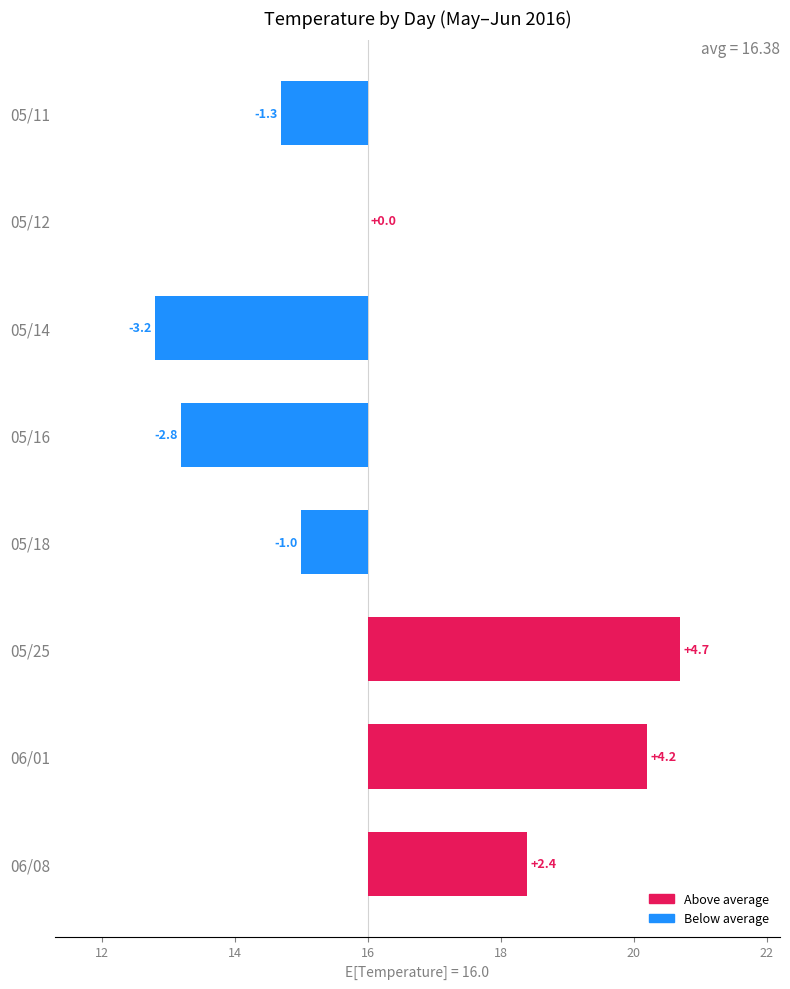

Does the chart contain any negative values?

Yes